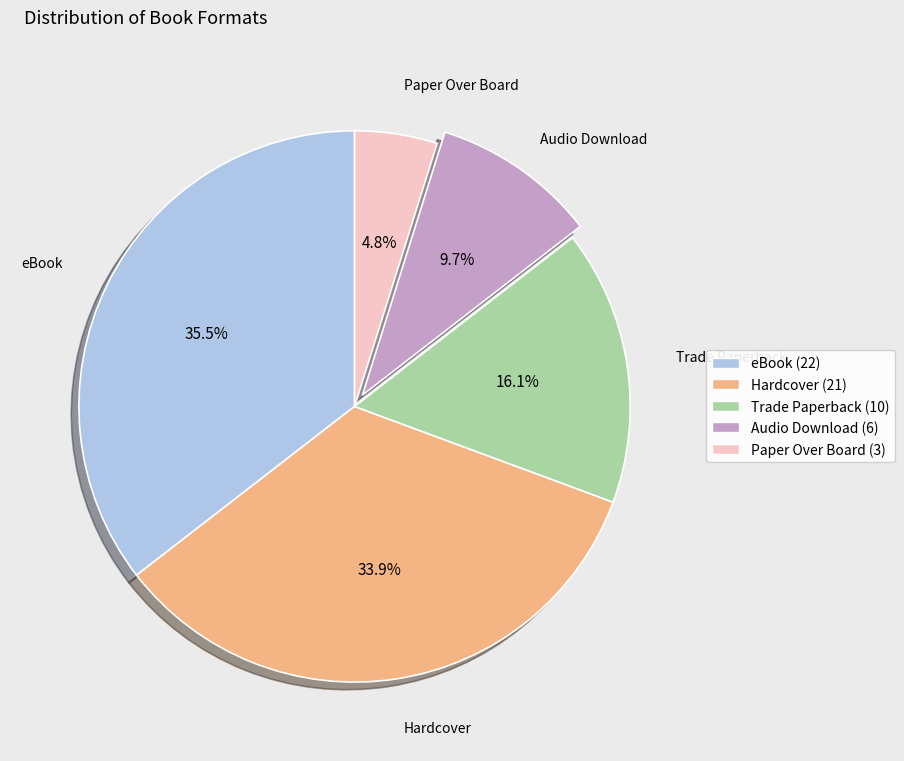

Between Paper Over Board and Trade Paperback, which is larger?

Trade Paperback